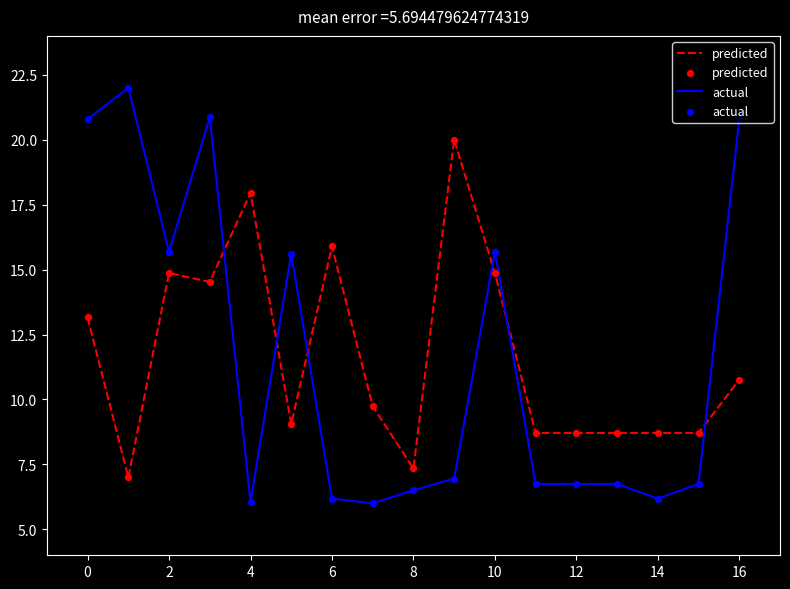

What is the difference between the maximum and minimum values in the actual series?

16.0